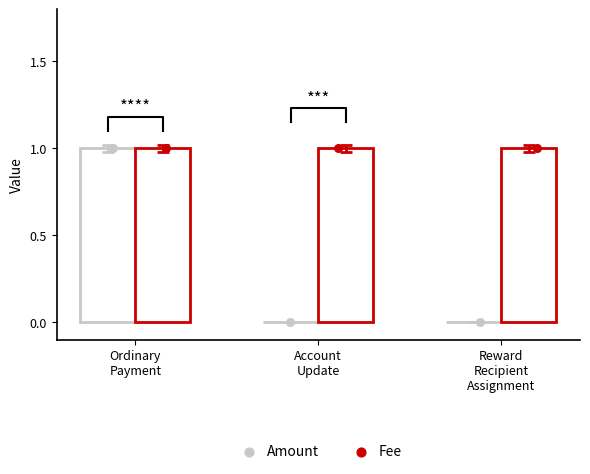

What is the total value across all series at Account
Update?

1